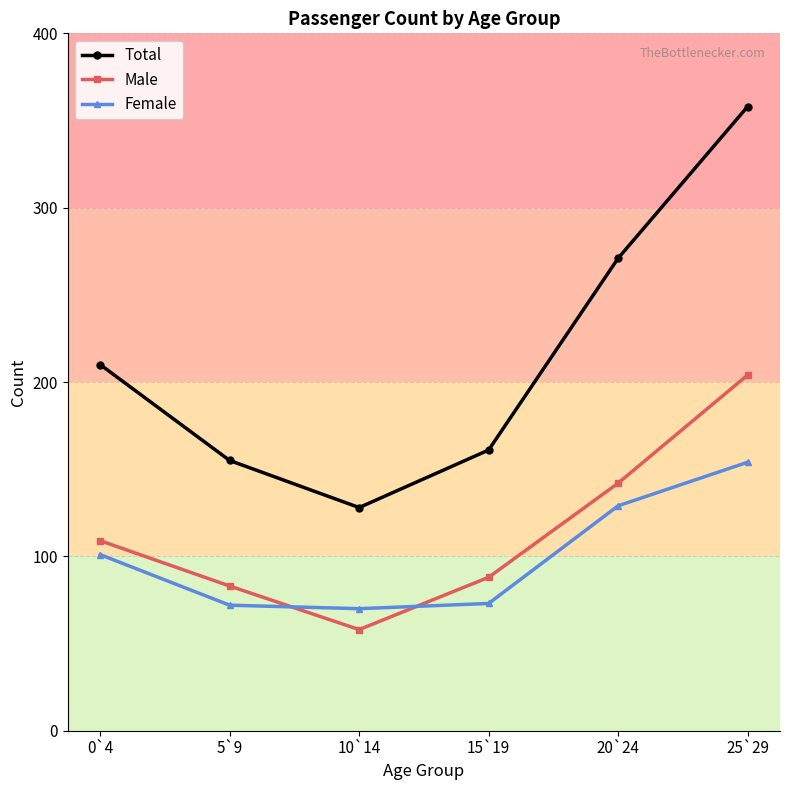

What is the value of the Total point at the 2nd from the left?

155